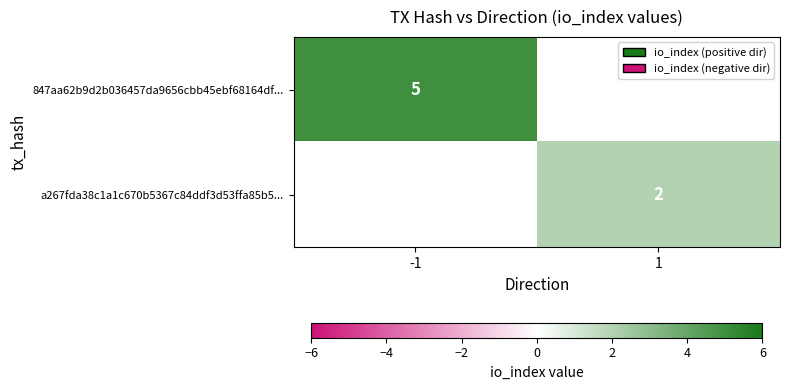

Is the value of 847aa62b9d2b036457da9656cbb45ebf68164df... at -1 greater than the value of a267fda38c1a1c670b5367c84ddf3d53ffa85b5... at 1?

Yes